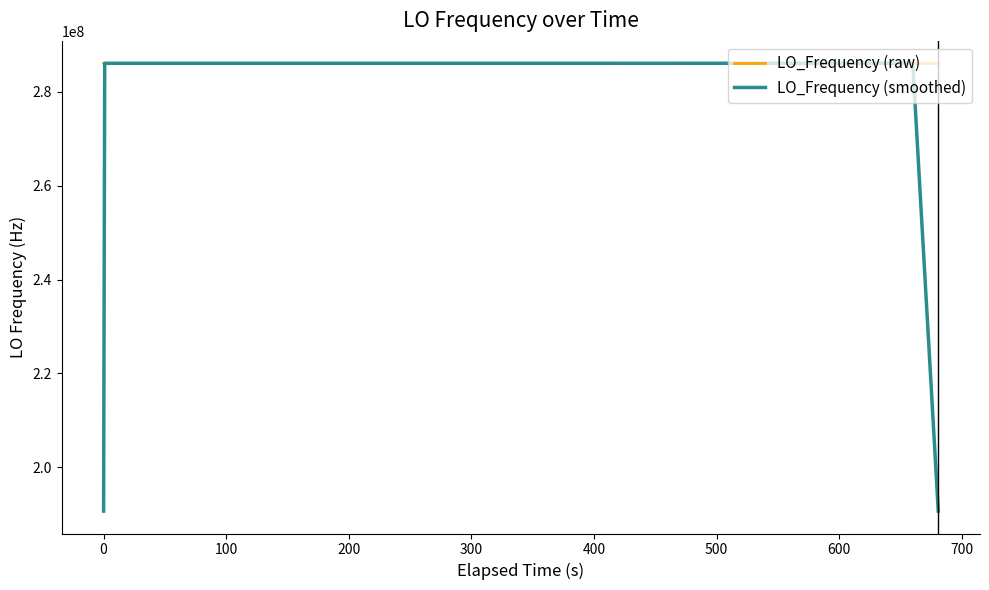

At which category is the sum across all series the highest?

100